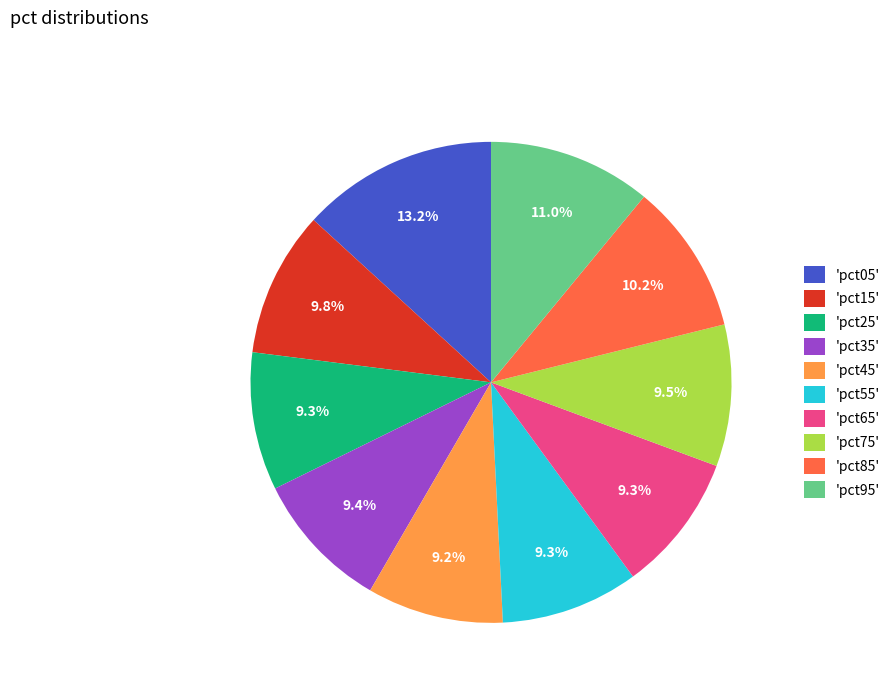

Which has a higher value, 'pct45' or 'pct05'?

'pct05'